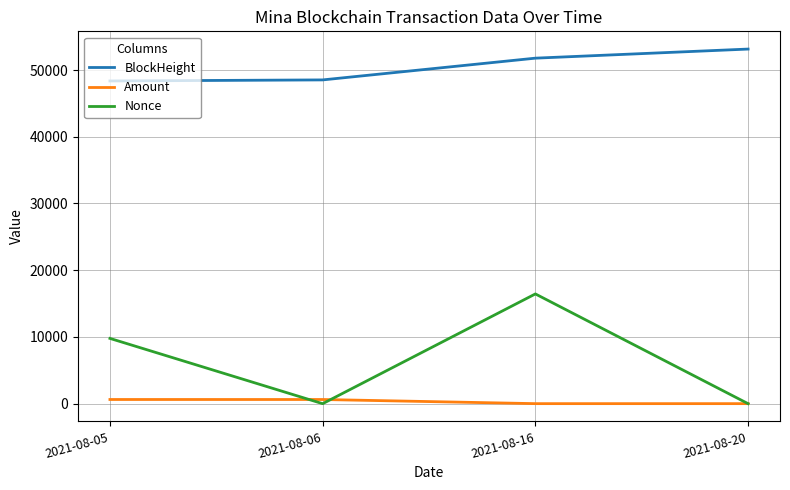

True or false: BlockHeight and Nonce intersect in this chart.

False